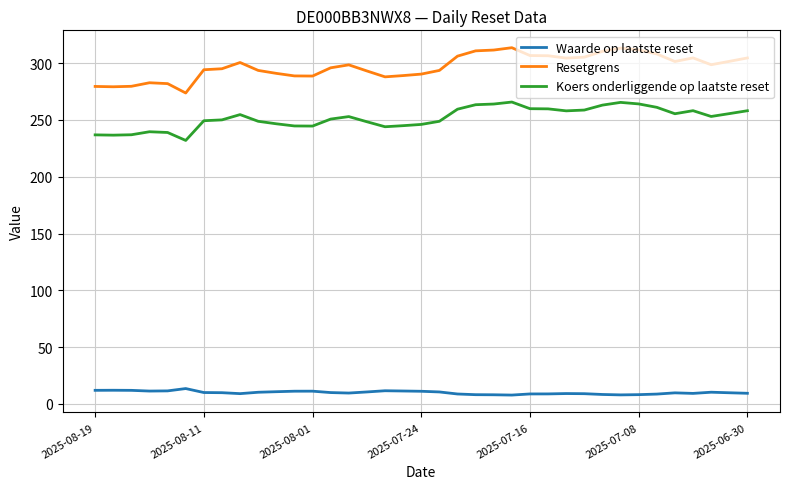

Which series has the largest total across all categories?

Resetgrens